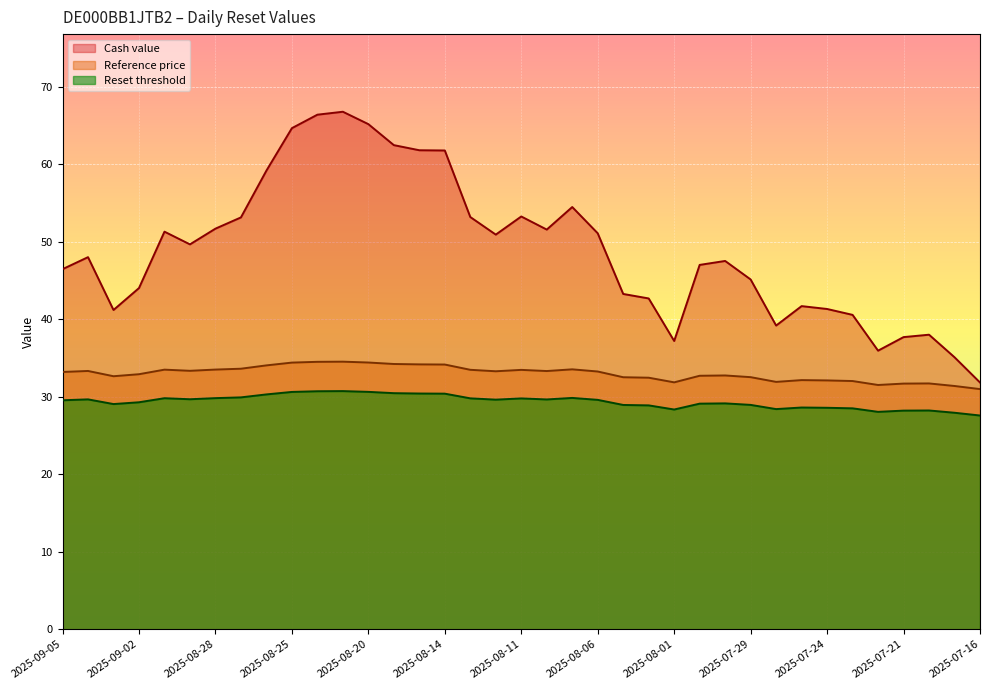

How many interior local peaks does the Cash value series have?

8